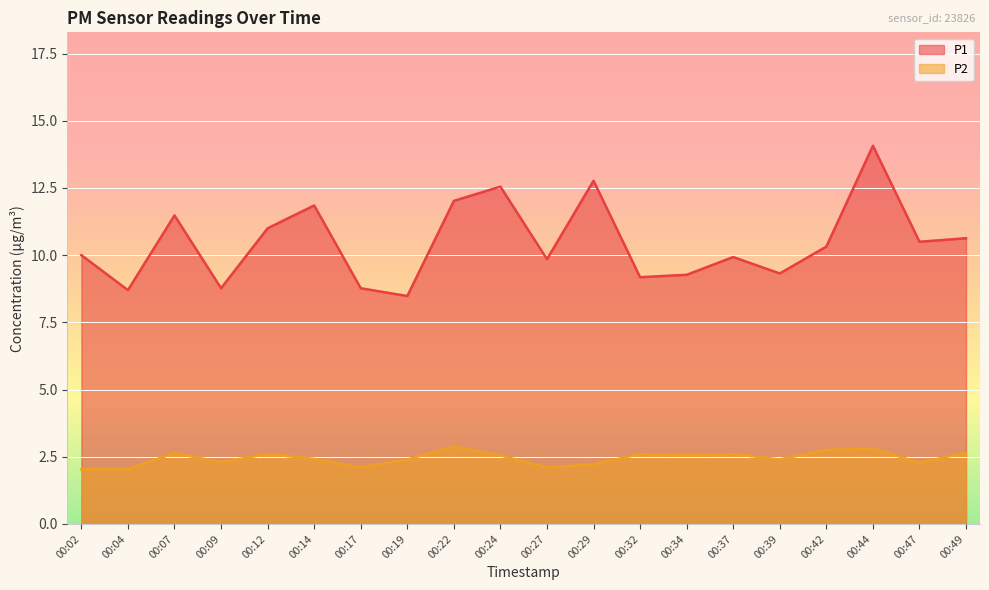

Reading left to right, extract all data points from this chart.

P1: 00:02=10.0	00:04=8.7	00:07=11.5	00:09=8.8	00:12=11.0	00:14=11.8	00:17=8.8	00:19=8.5	00:22=12.0	00:24=12.6	00:27=9.8	00:29=12.8	00:32=9.2	00:34=9.3	00:37=9.9	00:39=9.3	00:42=10.3	00:44=14.1	00:47=10.5	00:49=10.6
P2: 00:02=2.0	00:04=2.0	00:07=2.6	00:09=2.3	00:12=2.6	00:14=2.4	00:17=2.1	00:19=2.4	00:22=2.9	00:24=2.5	00:27=2.1	00:29=2.2	00:32=2.6	00:34=2.5	00:37=2.6	00:39=2.4	00:42=2.8	00:44=2.8	00:47=2.3	00:49=2.6